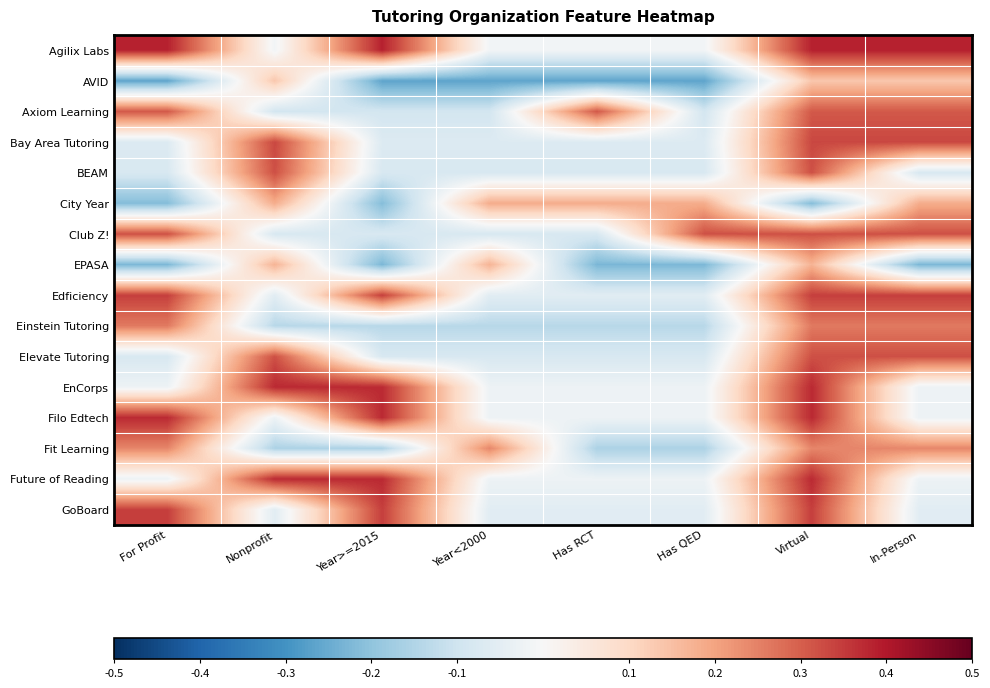

Reading left to right, what are all the values shown in this chart?

Agilix Labs: For Profit=0.4	Nonprofit=-0.0	Year>=2015=0.4	Year<2000=-0.0	Has RCT=-0.0	Has QED=-0.0	Virtual=0.4	In-Person=0.4
AVID: For Profit=-0.3	Nonprofit=0.1	Year>=2015=-0.3	Year<2000=-0.3	Has RCT=-0.3	Has QED=-0.3	Virtual=0.1	In-Person=0.1
Axiom Learning: For Profit=0.3	Nonprofit=-0.1	Year>=2015=-0.1	Year<2000=-0.1	Has RCT=0.3	Has QED=-0.1	Virtual=0.3	In-Person=0.3
Bay Area Tutoring: For Profit=-0.1	Nonprofit=0.3	Year>=2015=-0.1	Year<2000=-0.1	Has RCT=-0.1	Has QED=-0.1	Virtual=0.3	In-Person=0.3
BEAM: For Profit=-0.1	Nonprofit=0.3	Year>=2015=-0.1	Year<2000=-0.1	Has RCT=-0.1	Has QED=-0.1	Virtual=0.3	In-Person=-0.1
City Year: For Profit=-0.2	Nonprofit=0.2	Year>=2015=-0.2	Year<2000=0.2	Has RCT=0.2	Has QED=0.2	Virtual=-0.2	In-Person=0.2
Club Z!: For Profit=0.3	Nonprofit=-0.1	Year>=2015=-0.1	Year<2000=-0.1	Has RCT=-0.1	Has QED=0.3	Virtual=0.3	In-Person=0.3
EPASA: For Profit=-0.2	Nonprofit=0.2	Year>=2015=-0.2	Year<2000=0.2	Has RCT=-0.2	Has QED=-0.2	Virtual=0.2	In-Person=-0.2
Edficiency: For Profit=0.3	Nonprofit=-0.1	Year>=2015=0.3	Year<2000=-0.1	Has RCT=-0.1	Has QED=-0.1	Virtual=0.3	In-Person=0.3
Einstein Tutoring: For Profit=0.3	Nonprofit=-0.1	Year>=2015=-0.1	Year<2000=-0.1	Has RCT=-0.1	Has QED=-0.1	Virtual=0.3	In-Person=0.3
Elevate Tutoring: For Profit=-0.1	Nonprofit=0.3	Year>=2015=-0.1	Year<2000=-0.1	Has RCT=-0.1	Has QED=-0.1	Virtual=0.3	In-Person=0.3
EnCorps: For Profit=-0.0	Nonprofit=0.4	Year>=2015=0.4	Year<2000=-0.0	Has RCT=-0.0	Has QED=-0.0	Virtual=0.4	In-Person=-0.0
Filo Edtech: For Profit=0.4	Nonprofit=-0.0	Year>=2015=0.4	Year<2000=-0.0	Has RCT=-0.0	Has QED=-0.0	Virtual=0.4	In-Person=-0.0
Fit Learning: For Profit=0.2	Nonprofit=-0.2	Year>=2015=-0.2	Year<2000=0.2	Has RCT=-0.2	Has QED=-0.2	Virtual=0.2	In-Person=0.2
Future of Reading: For Profit=-0.0	Nonprofit=0.4	Year>=2015=0.4	Year<2000=-0.0	Has RCT=-0.0	Has QED=-0.0	Virtual=0.4	In-Person=-0.0
GoBoard: For Profit=0.3	Nonprofit=-0.1	Year>=2015=0.3	Year<2000=-0.1	Has RCT=-0.1	Has QED=-0.1	Virtual=0.3	In-Person=-0.1